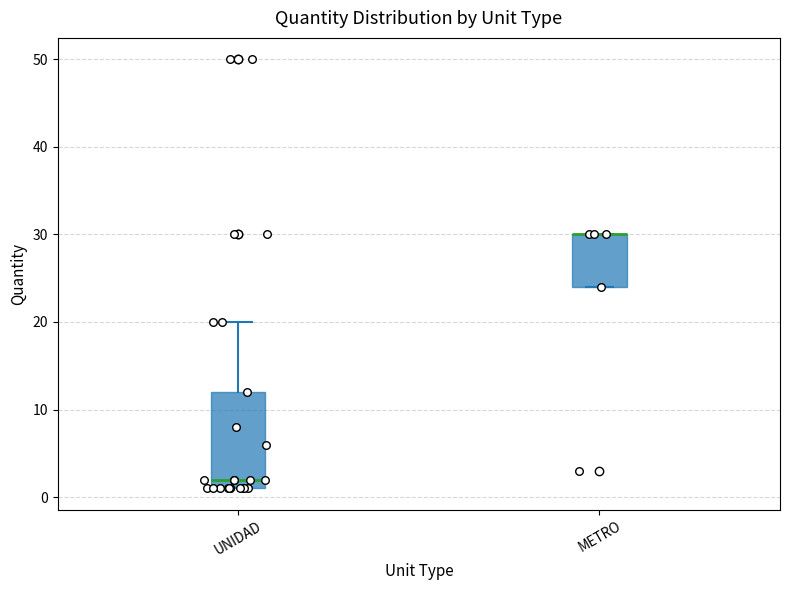

Reading left to right, read every box against the y-axis: the position of its median line, the range the box covers, and the ends of its whiskers. The values are not printed on the chart, so give them approximately, as read against the axis.

UNIDAD: median 2, box 1 to 12, whiskers 1 to 20
METRO: median 30 (drawn on the box's upper edge), box 24 to 30, whiskers 24 to 30